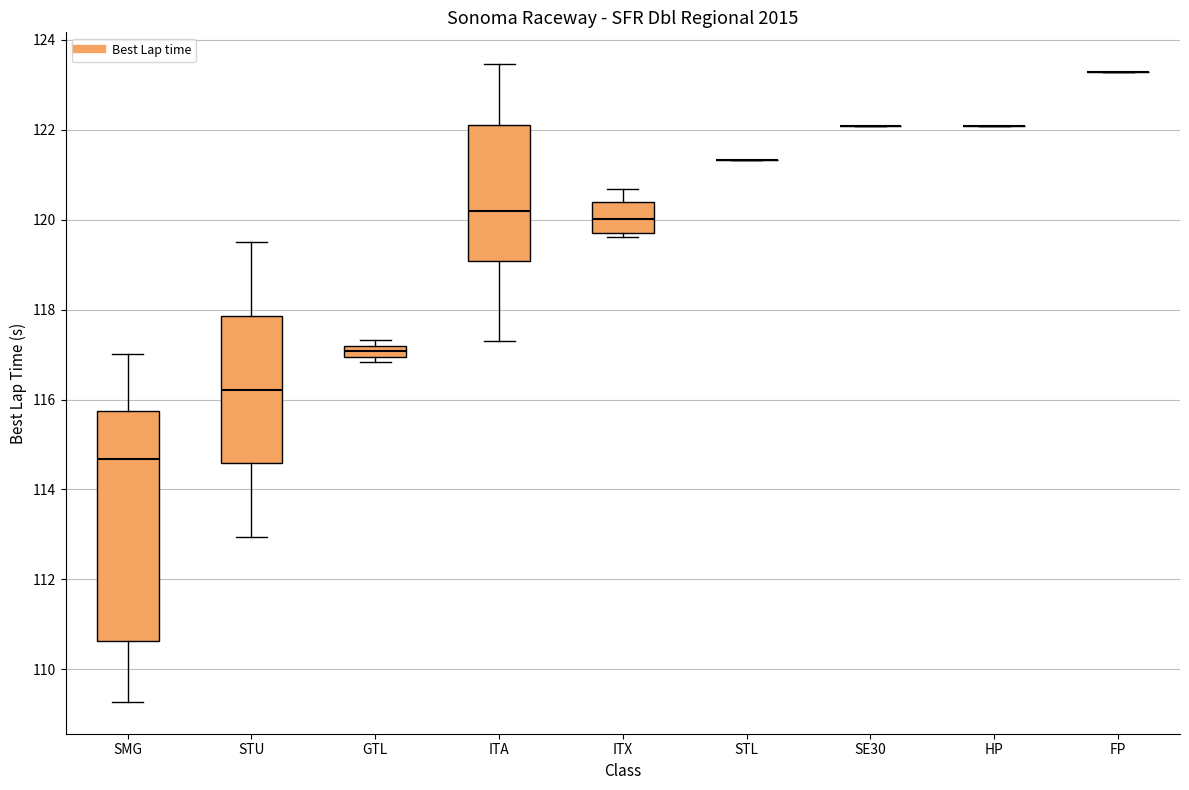

Which box is the tallest, from its lower edge to its upper edge?

SMG